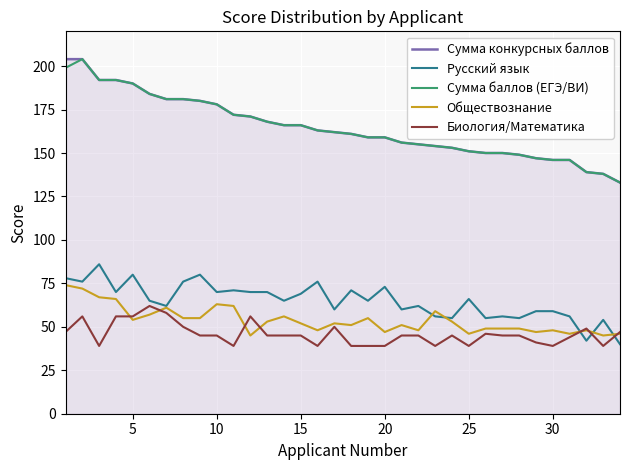

What are all the series names shown in the legend?

Сумма конкурсных баллов, Русский язык, Сумма баллов (ЕГЭ/ВИ), Обществознание, Биология/Математика